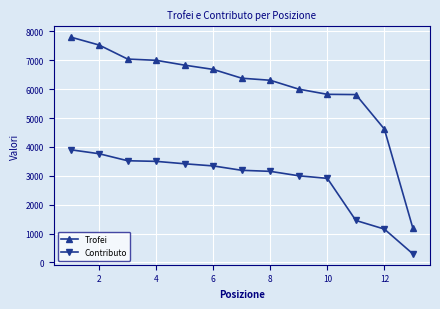

What is the smallest value displayed?

295